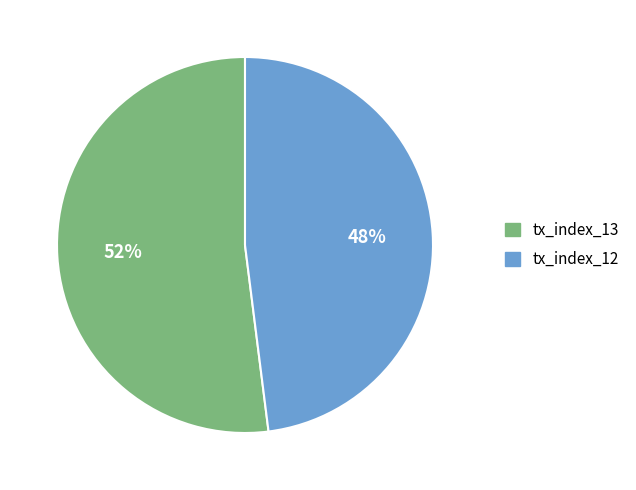

Is the sum of tx_index_12 and tx_index_13 greater than half?

Yes